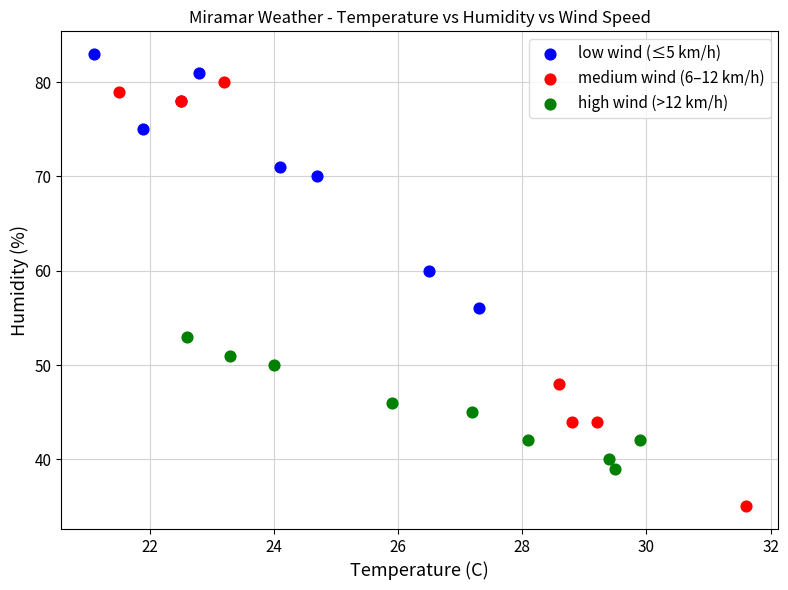

What are all the series names shown in the legend?

low wind (≤5 km/h), medium wind (6–12 km/h), high wind (>12 km/h)